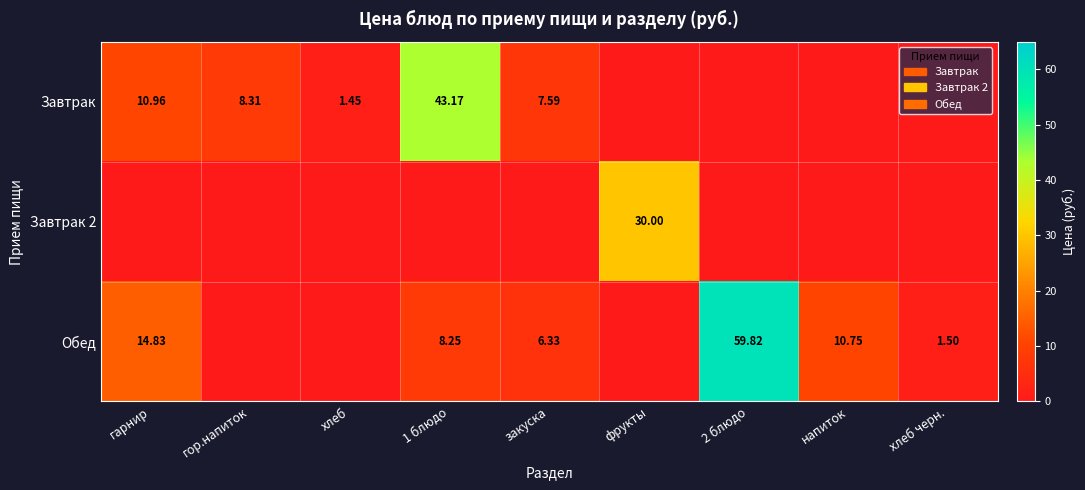

Rank the categories by Завтрак value from lowest to highest.

фрукты, 2 блюдо, напиток, хлеб черн., хлеб, закуска, гор.напиток, гарнир, 1 блюдо